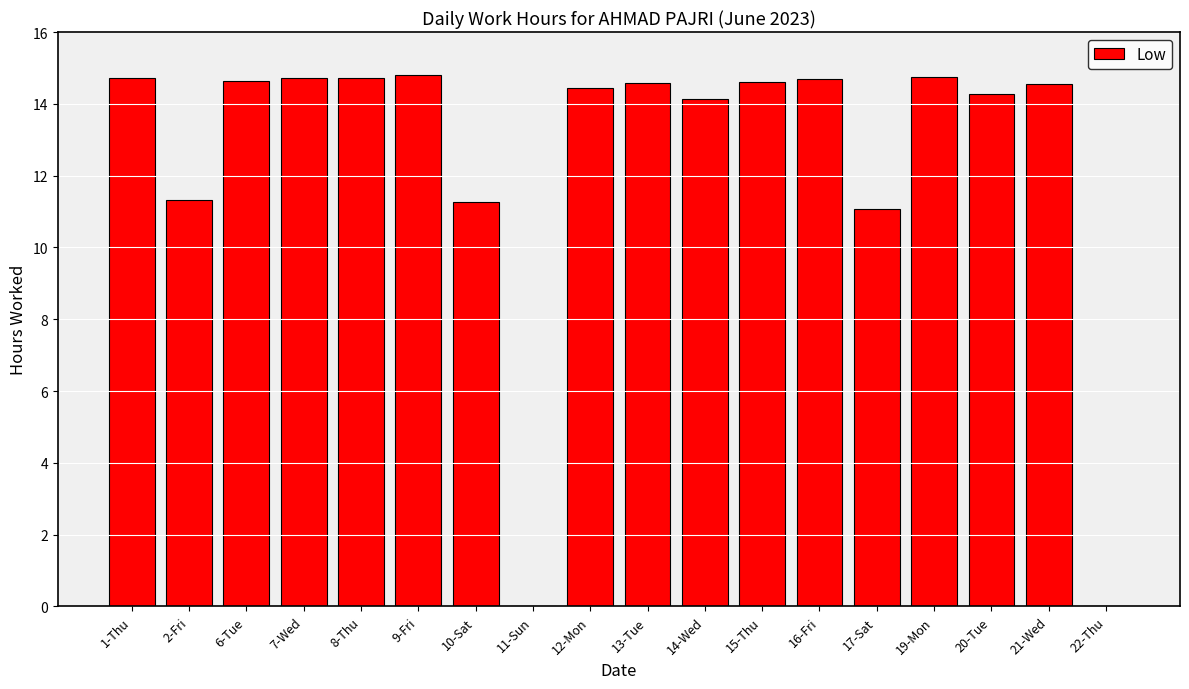

How many data points does each series have?

18